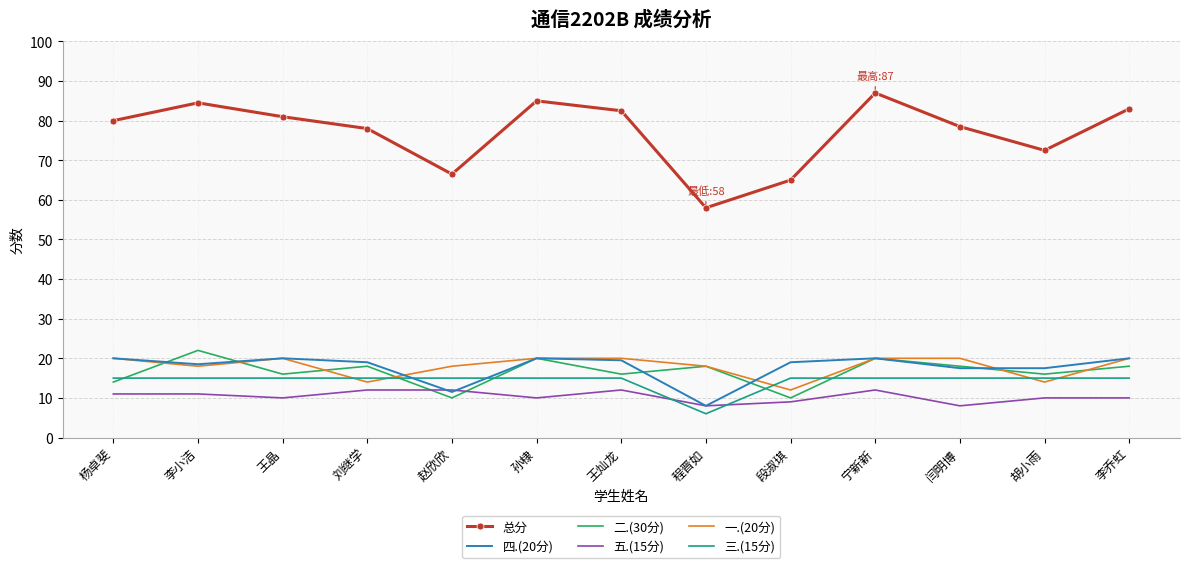

What position from the left is 宁新新?

10